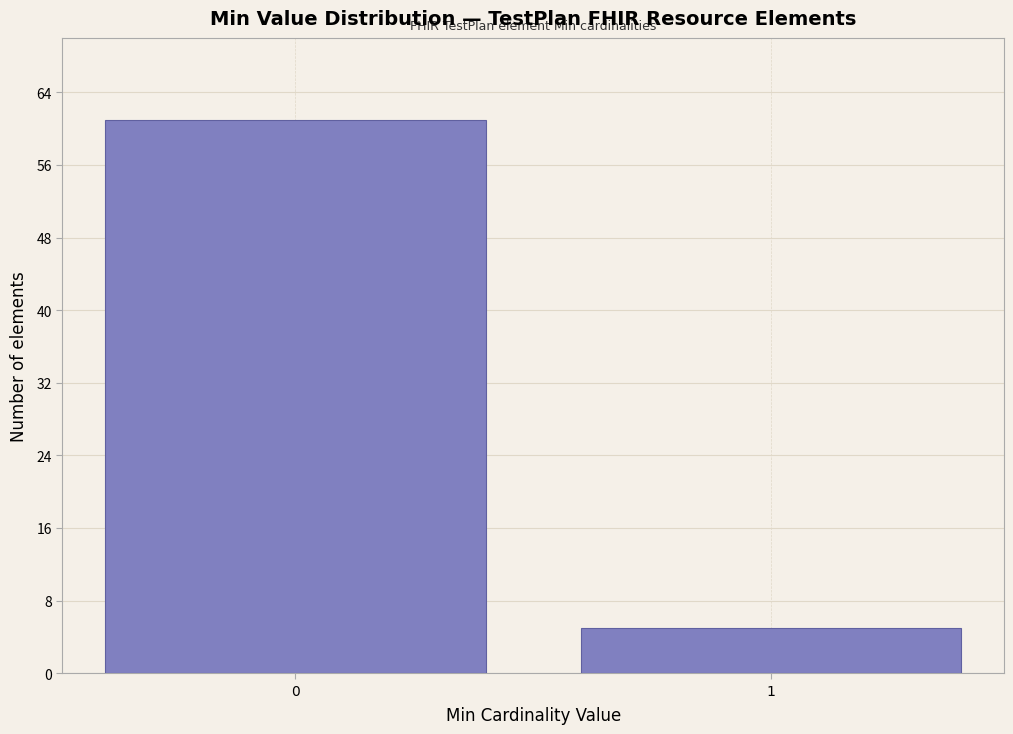

Reading left to right, extract all data points from this chart.

0=61	1=5